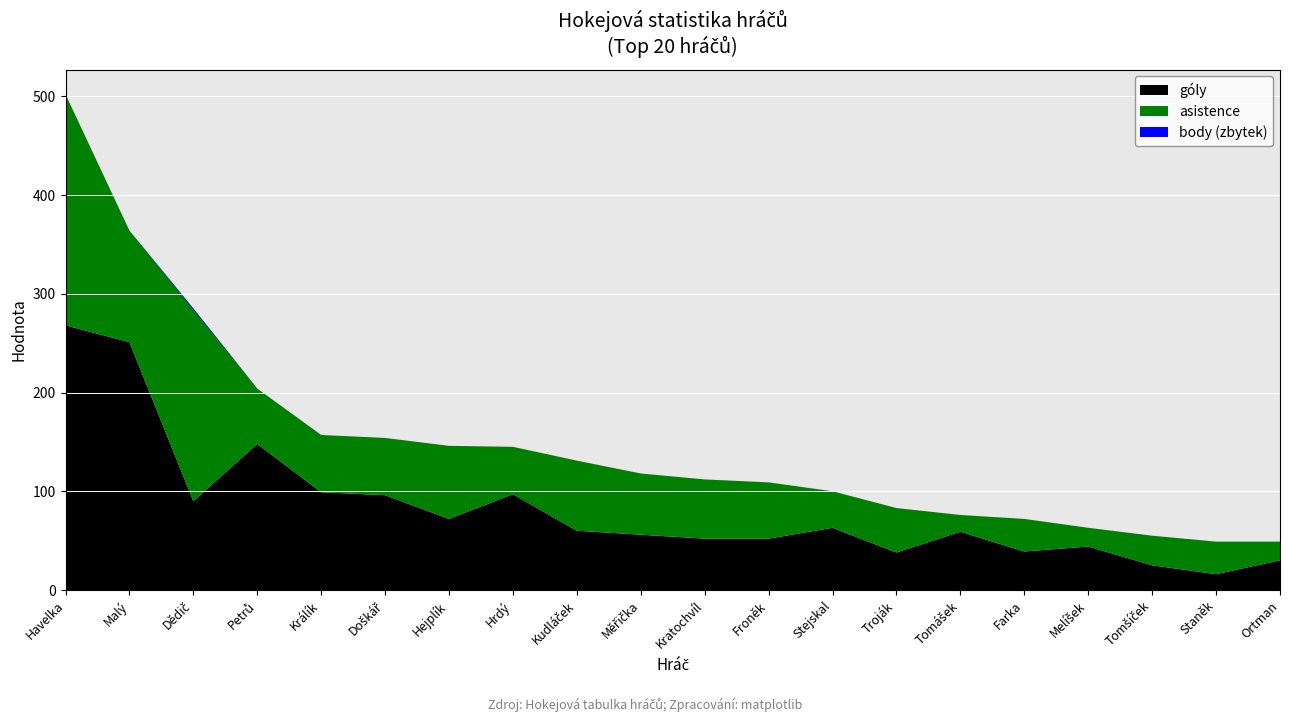

Reading left to right, extract all data points from this chart.

body: Havelka=502	Malý=364	Dědič=284	Petrů=204	Králík=157	Doškář=154	Hejplík=146	Hrdý=145	Kudláček=131	Měřička=118	Kratochvíl=112	Froněk=109	Stejskal=100	Troják=83	Tomášek=76	Farka=72	Melíšek=63	Tomšíček=55	Staněk=49	Ortman=49
góly: Havelka=268	Malý=251	Dědič=90	Petrů=148	Králík=99	Doškář=96	Hejplík=72	Hrdý=97	Kudláček=60	Měřička=56	Kratochvíl=52	Froněk=52	Stejskal=63	Troják=38	Tomášek=59	Farka=39	Melíšek=44	Tomšíček=25	Staněk=16	Ortman=30
asistence: Havelka=234	Malý=113	Dědič=195	Petrů=56	Králík=58	Doškář=58	Hejplík=74	Hrdý=48	Kudláček=71	Měřička=62	Kratochvíl=60	Froněk=57	Stejskal=37	Troják=45	Tomášek=17	Farka=33	Melíšek=19	Tomšíček=30	Staněk=33	Ortman=19